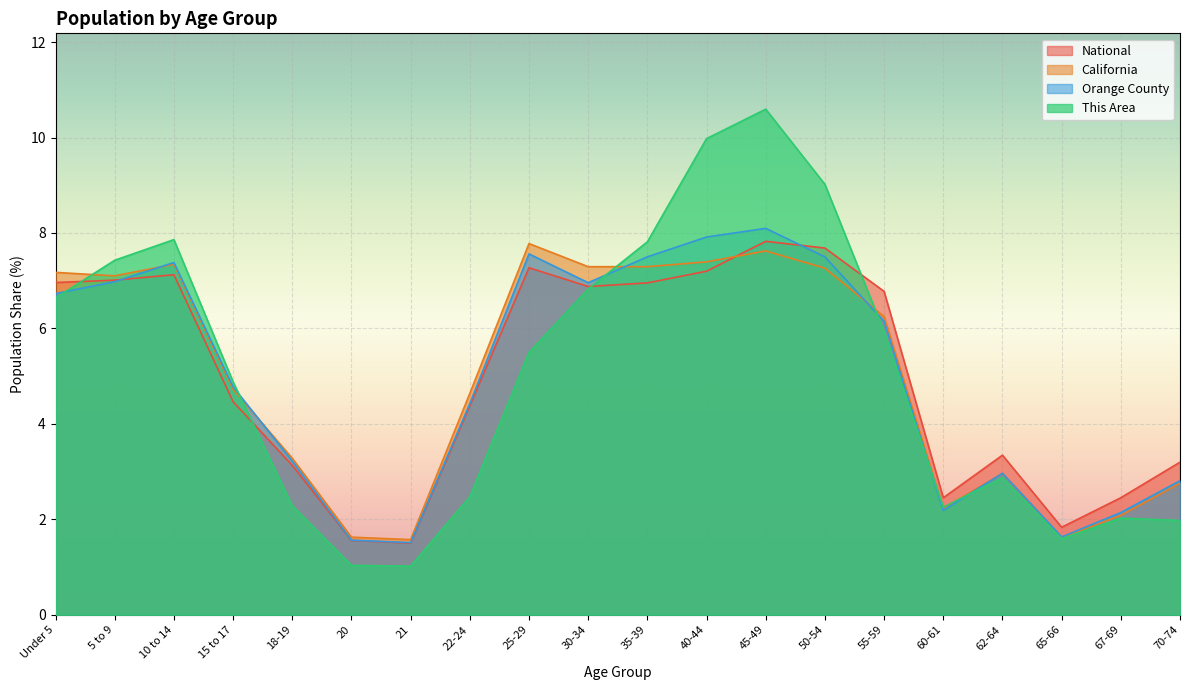

Where is the first local maximum for Orange County?

10 to 14